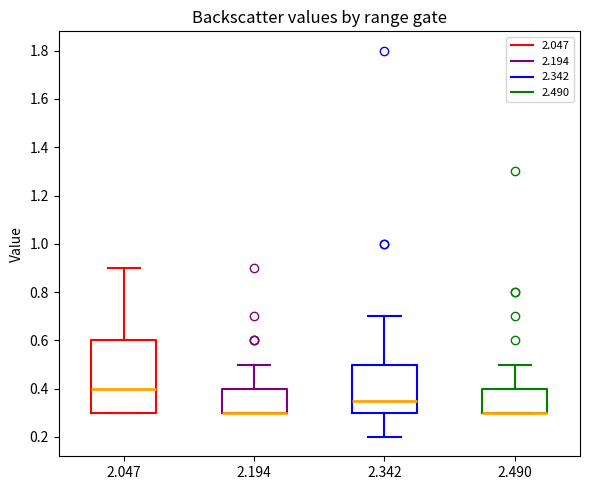

Where is the upper edge of the box at x = 2.194 on the y-axis? The values are not printed on the chart, so give them approximately, as read against the axis.

0.40